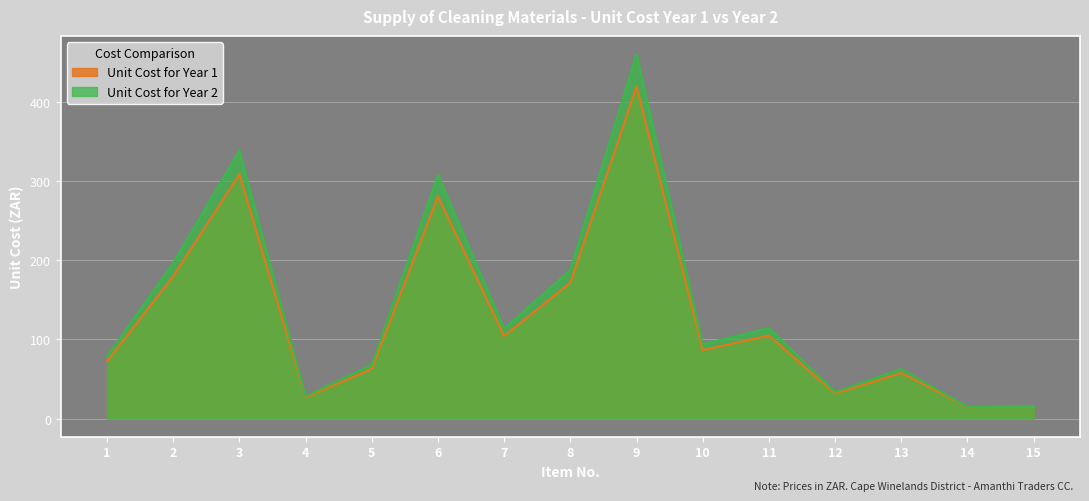

What is the highest value of the Unit Cost for Year 1 series?

419.5